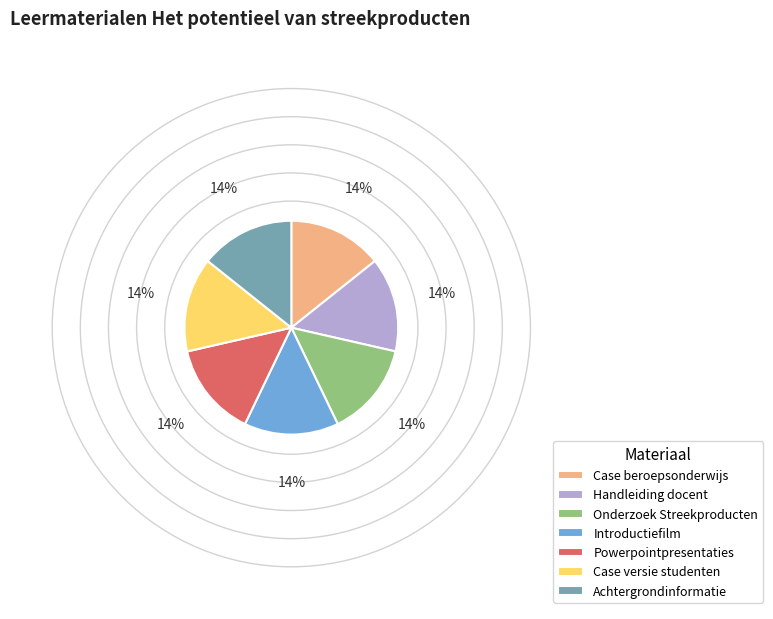

Is Introductiefilm the majority of the pie?

No